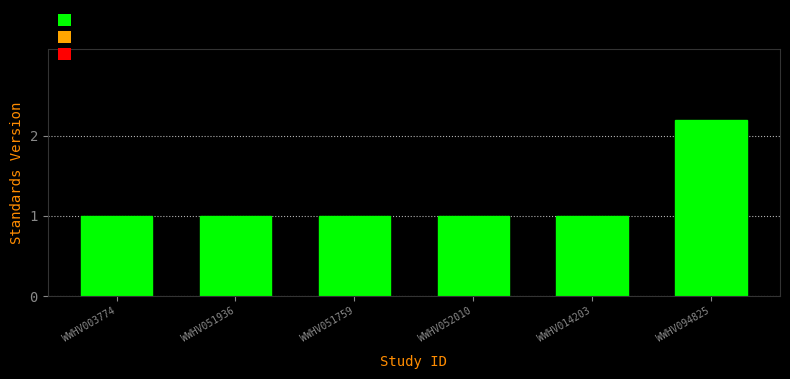

Reading left to right, transcribe all the data shown in this chart.

1.0	1.0	1.0	1.0	1.0	2.2